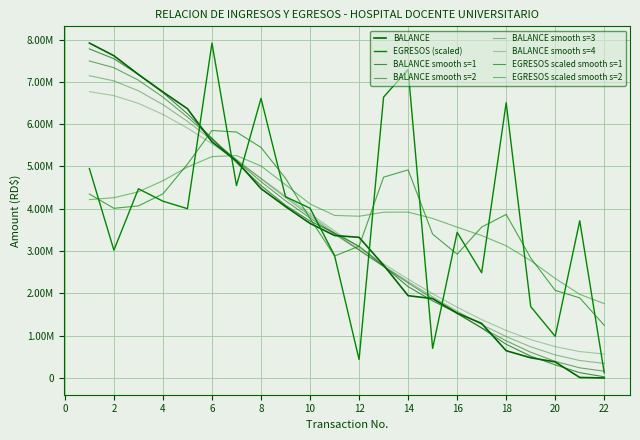

Is this an area chart (filled region under the line)?

No